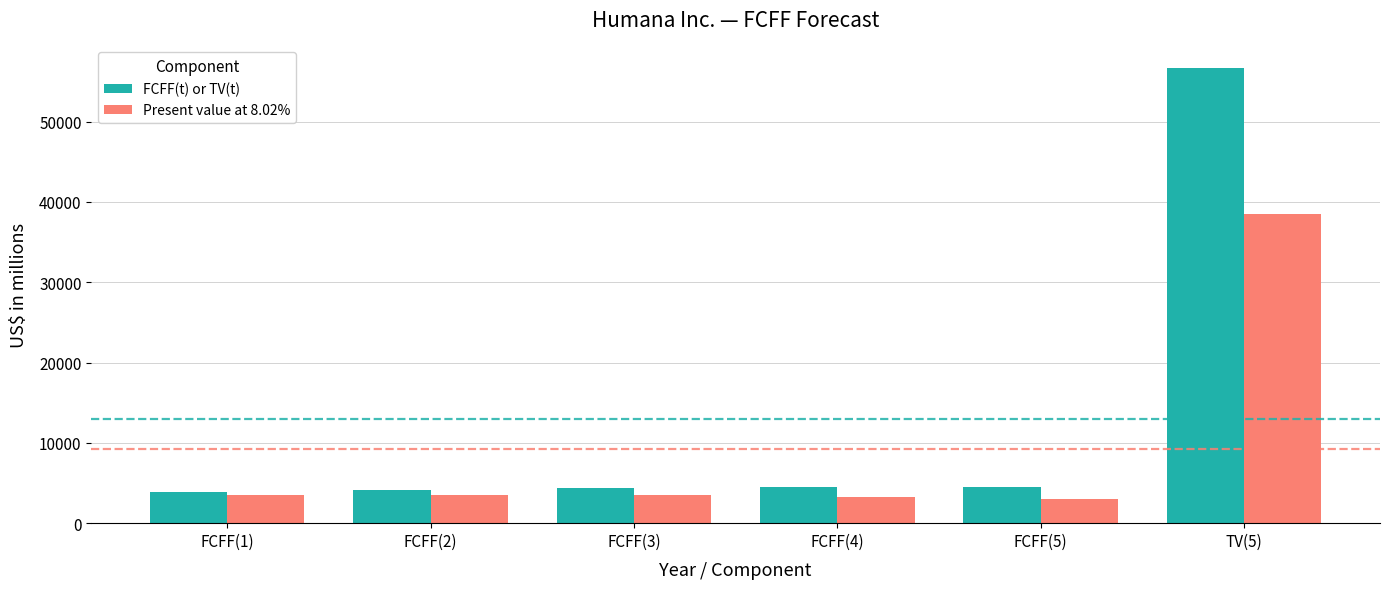

What is the difference between the Present value at 8.02% values at FCFF(2) and FCFF(4)?

260